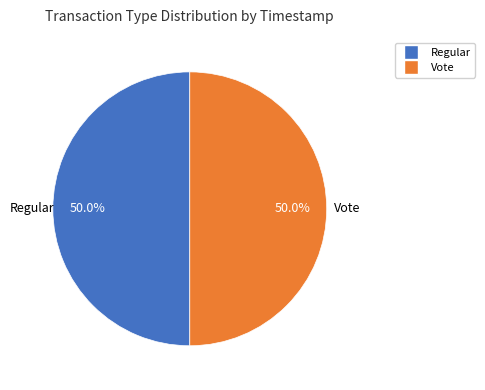

True or false: Regular accounts for 61% of the total.

False